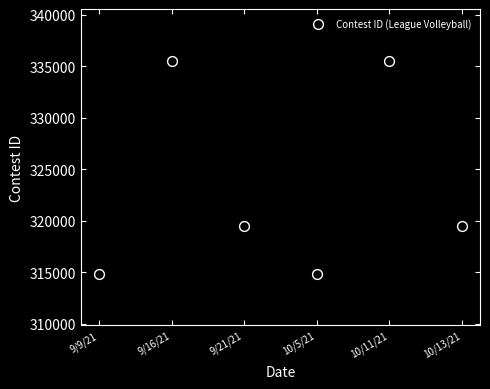

What is the range of Y values (max minus min)?

20678